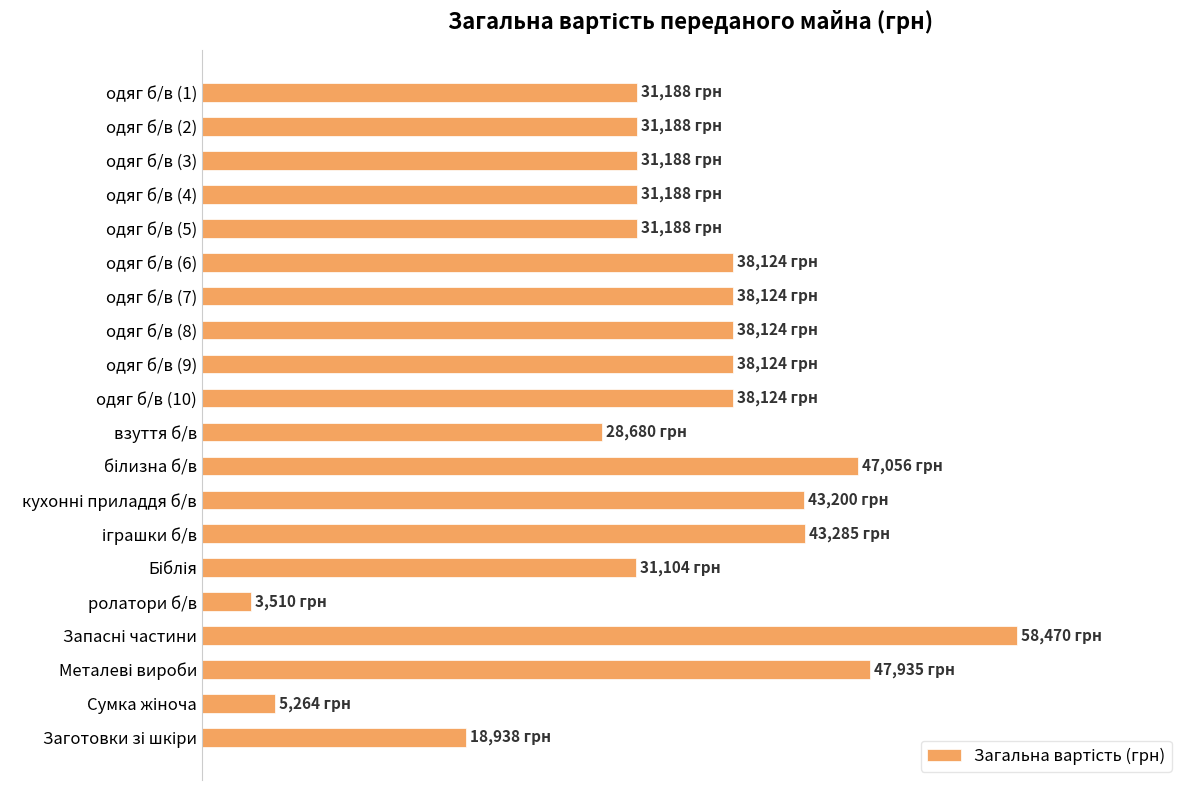

Are the bars horizontal?

Yes